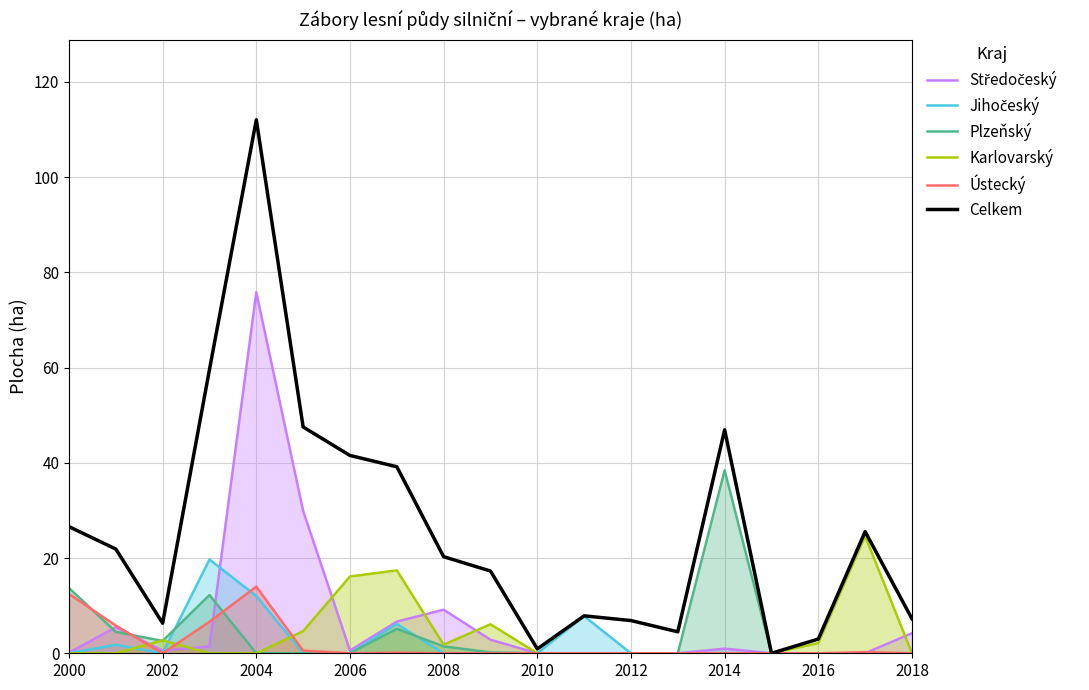

How many interior local valleys does the Celkem series have?

4